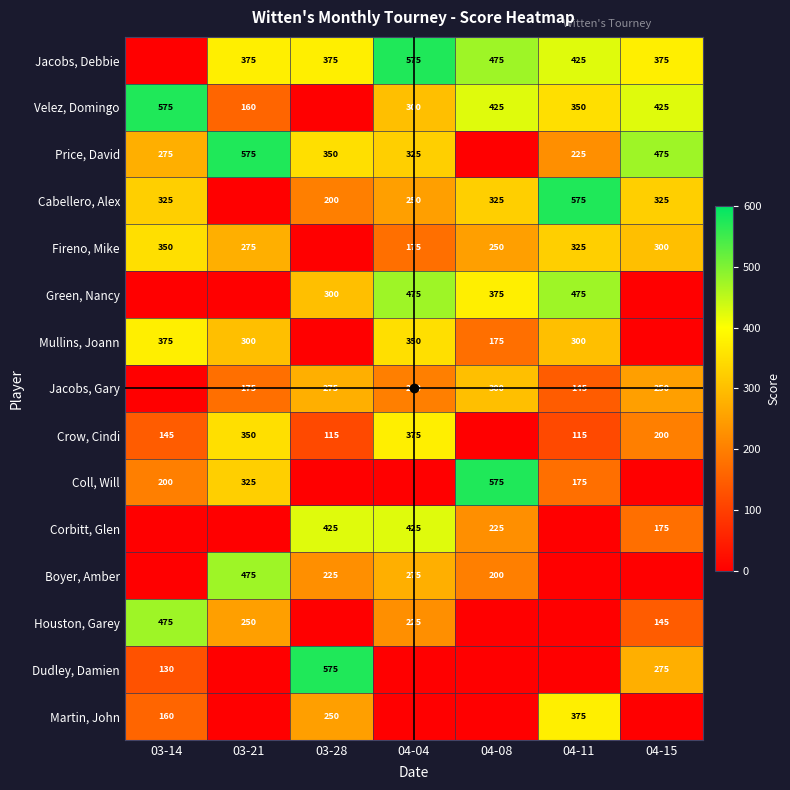

Is the value of Houston, Garey at 04-15 greater than the value of Boyer, Amber at 04-04?

No